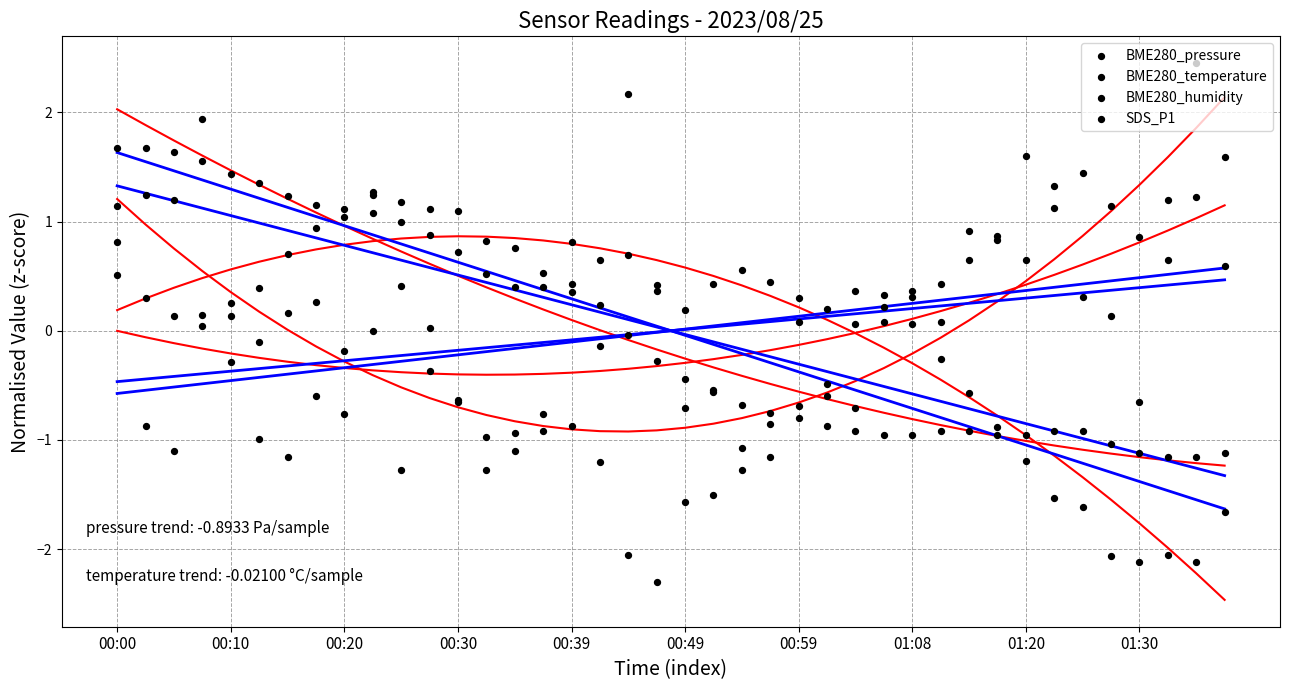

What are all the series names shown in the legend?

BME280_pressure, BME280_temperature, BME280_humidity, SDS_P1